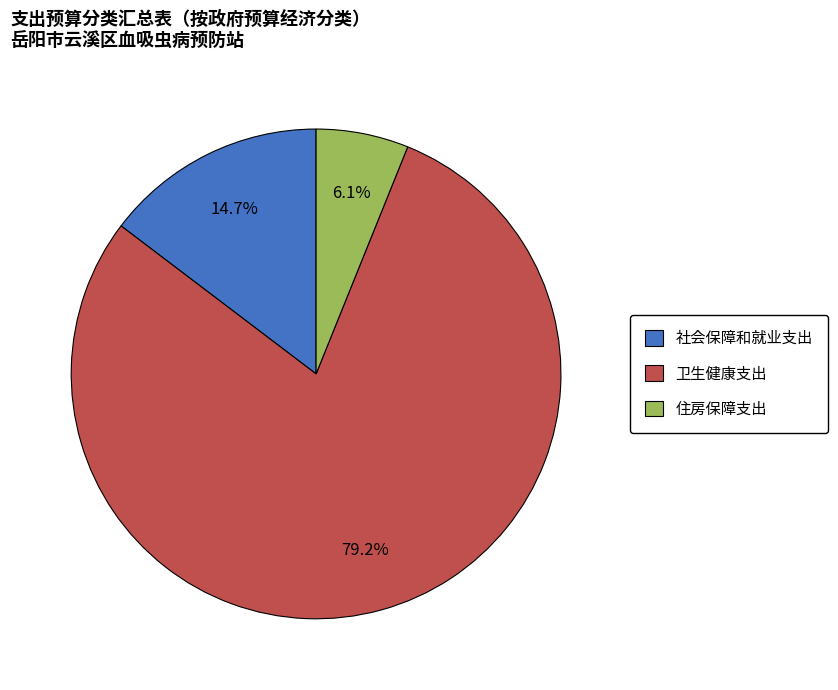

Between 社会保障和就业支出 and 卫生健康支出, which is larger?

卫生健康支出